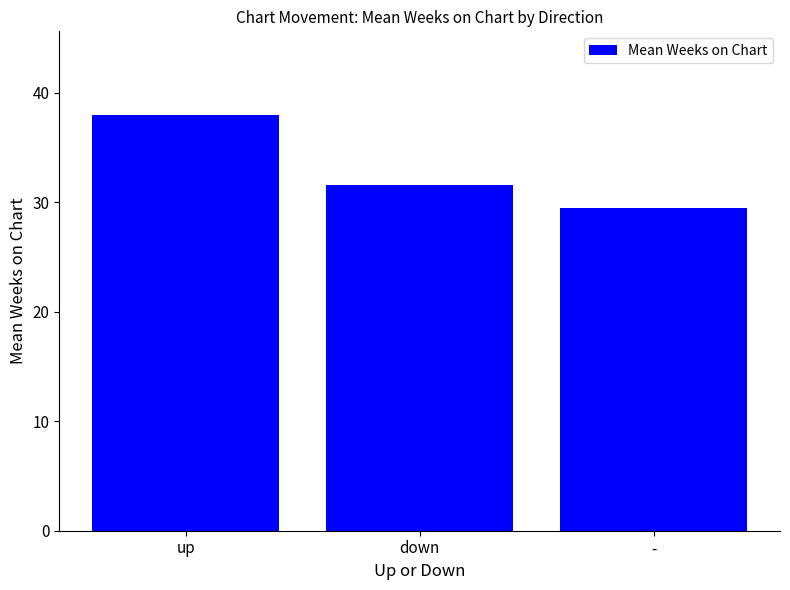

Rank the categories by value from highest to lowest.

up, down, -